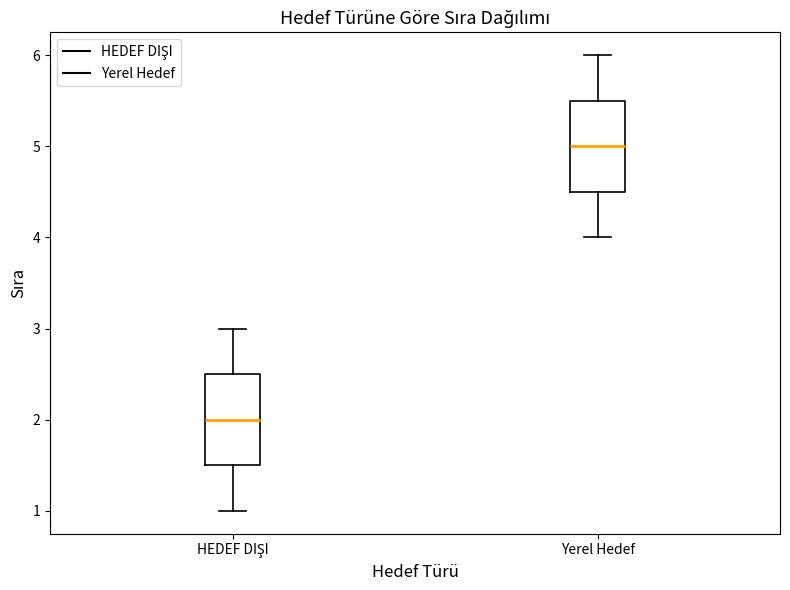

Reading left to right, transcribe this box plot: for each box, give where its median line is, the range the box spans, and where its two whiskers end, as read against the y-axis. The values are not printed on the chart, so give them approximately, as read against the axis.

HEDEF DIŞI: median 2.0, box 1.5 to 2.5, whiskers 1.0 to 3.0
Yerel Hedef: median 5.0, box 4.5 to 5.5, whiskers 4.0 to 6.0